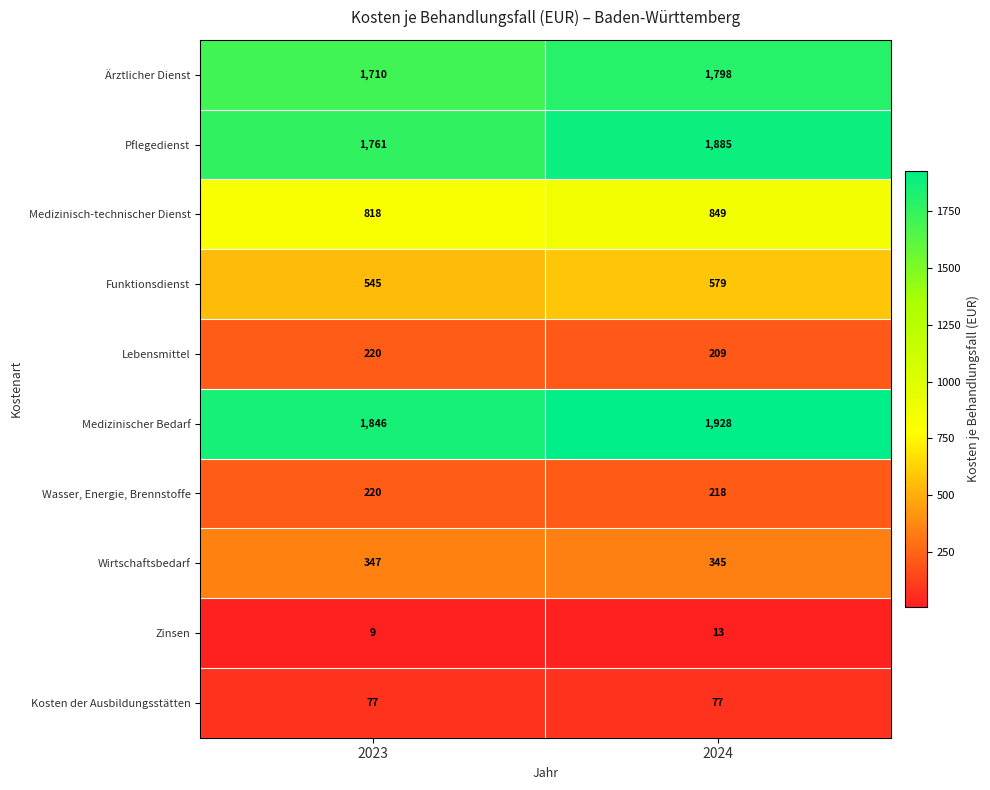

List the labels in order of Wirtschaftsbedarf value, smallest first.

2024, 2023